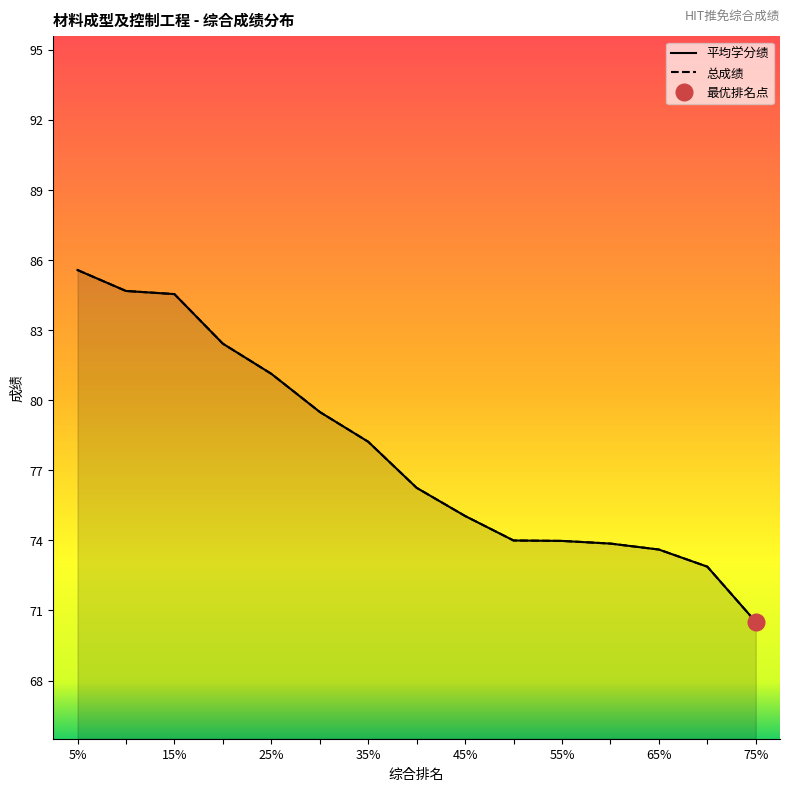

Does the chart have visible grid lines?

No